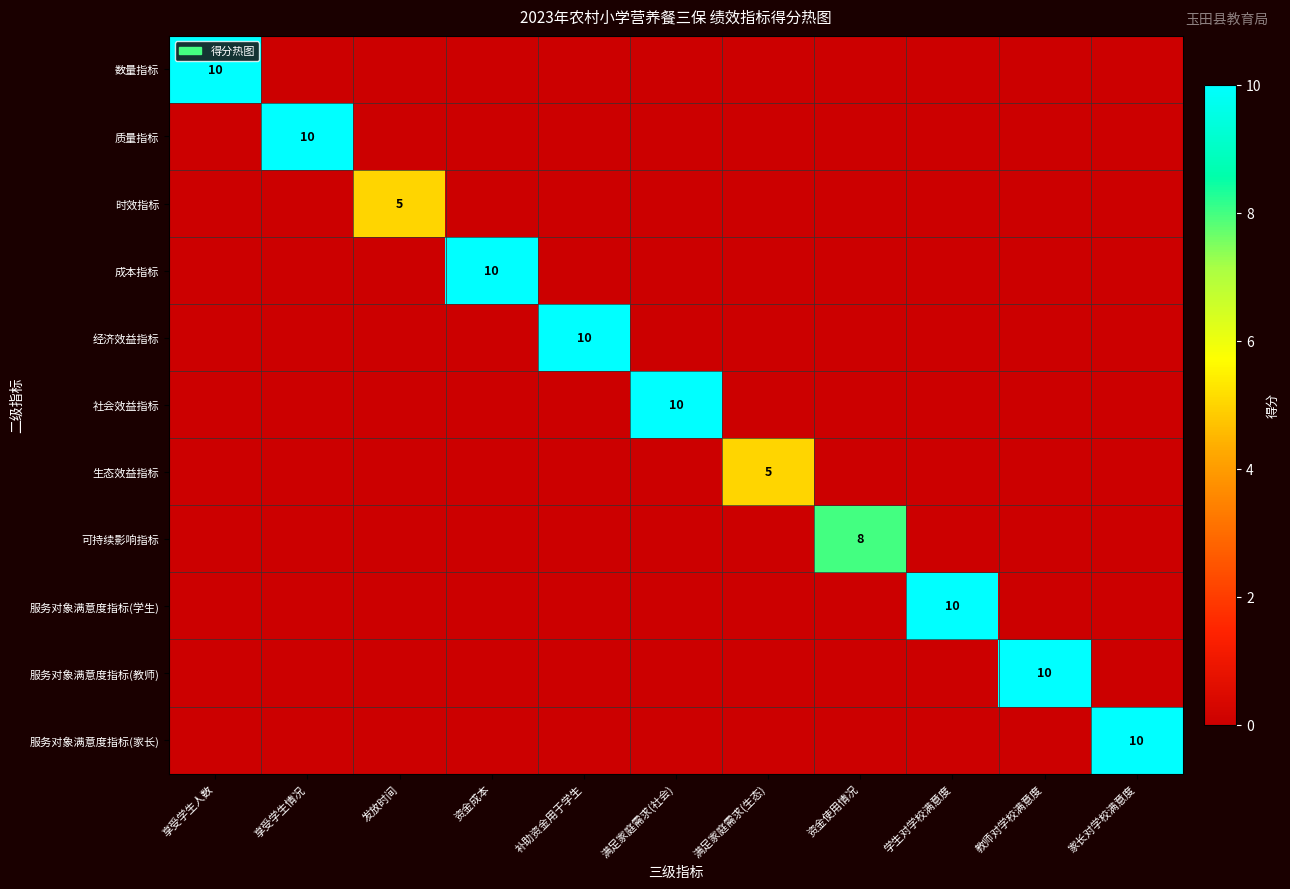

The 服务对象满意度指标(家长) series shows 7 at 享受学生情况. True or false?

False